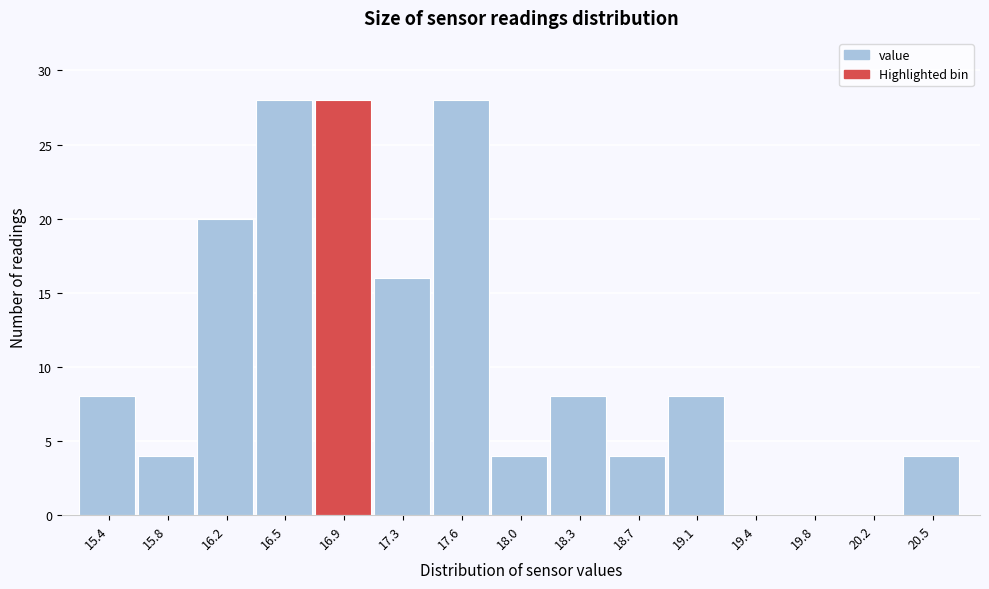

Reading right to left, what are all the values shown in this chart?

20.5=4	20.2=0	19.8=0	19.4=0	19.1=8	18.7=4	18.3=8	18.0=4	17.6=28	17.3=16	16.9=28	16.5=28	16.2=20	15.8=4	15.4=8